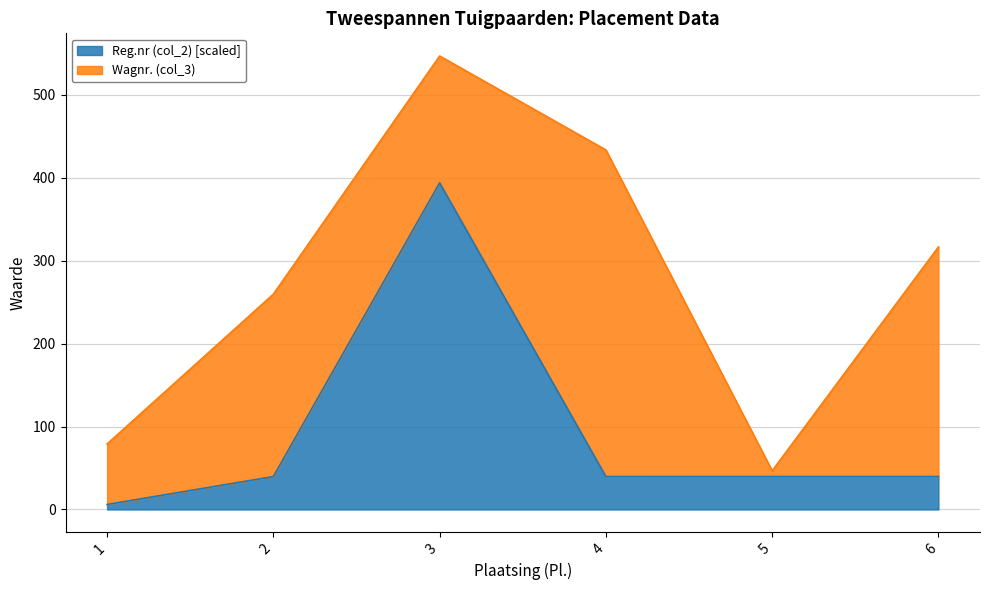

True or false: the data has more than 0 interior local peaks.

True